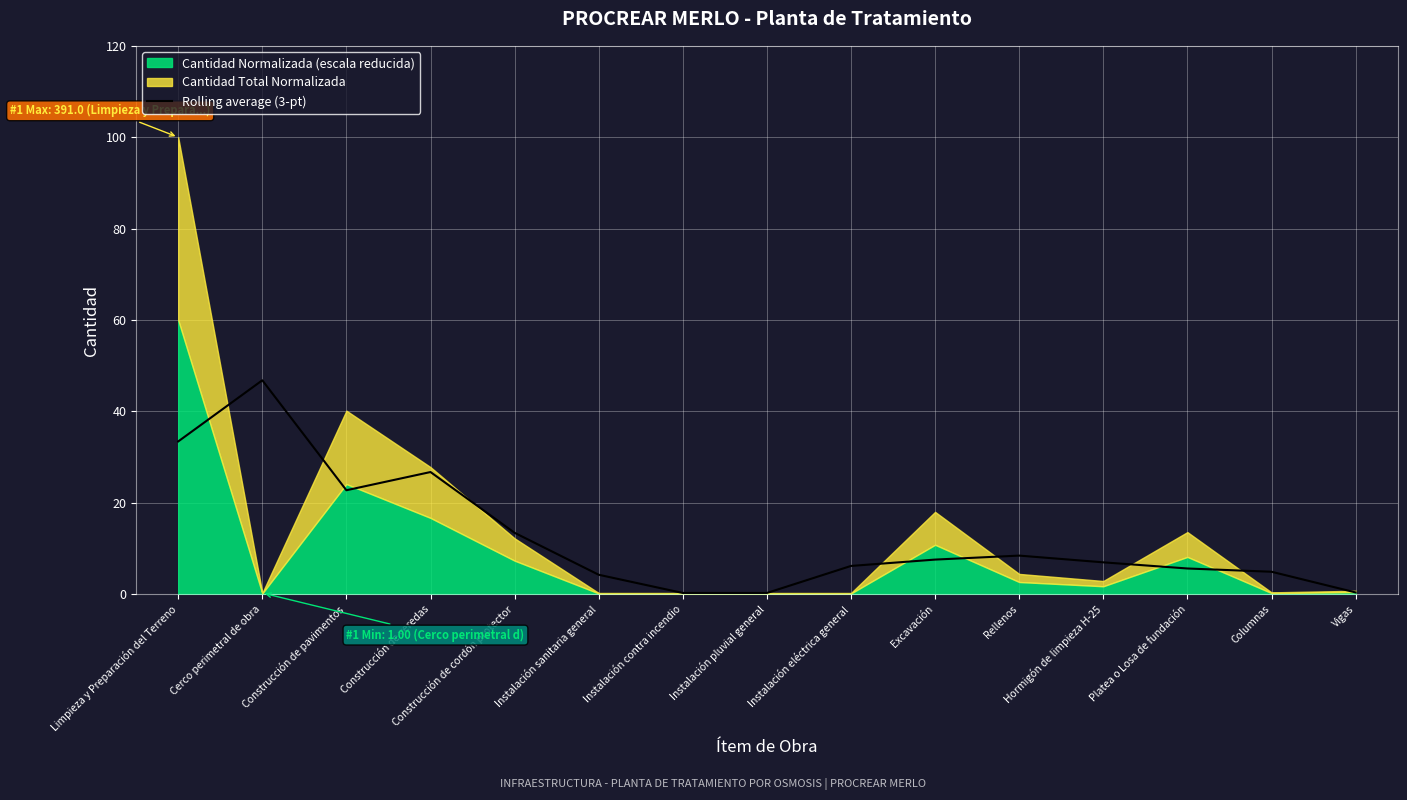

What is the sum of the values at Construcción de cordón protector and Vigas?

13.8